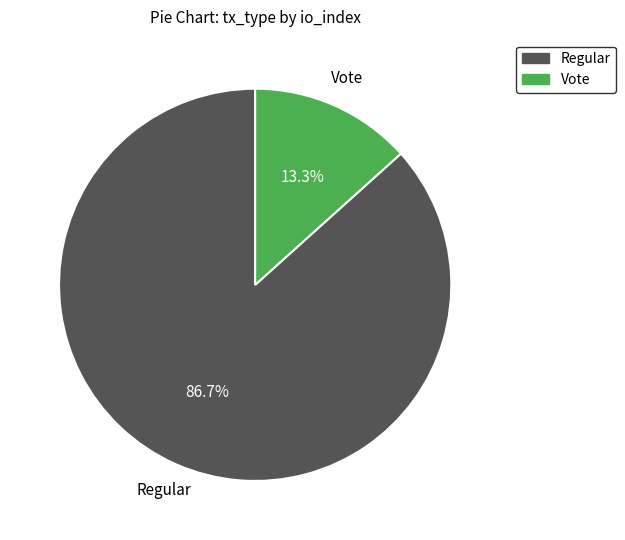

Is there a majority slice in this chart?

Yes